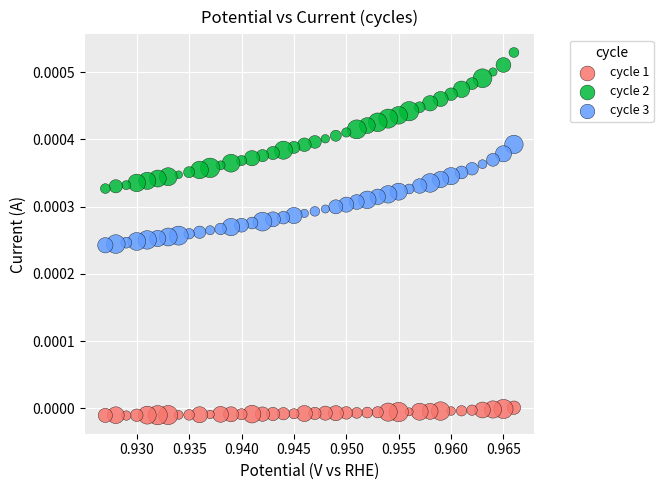

Which series contains the highest Y value?

cycle 2